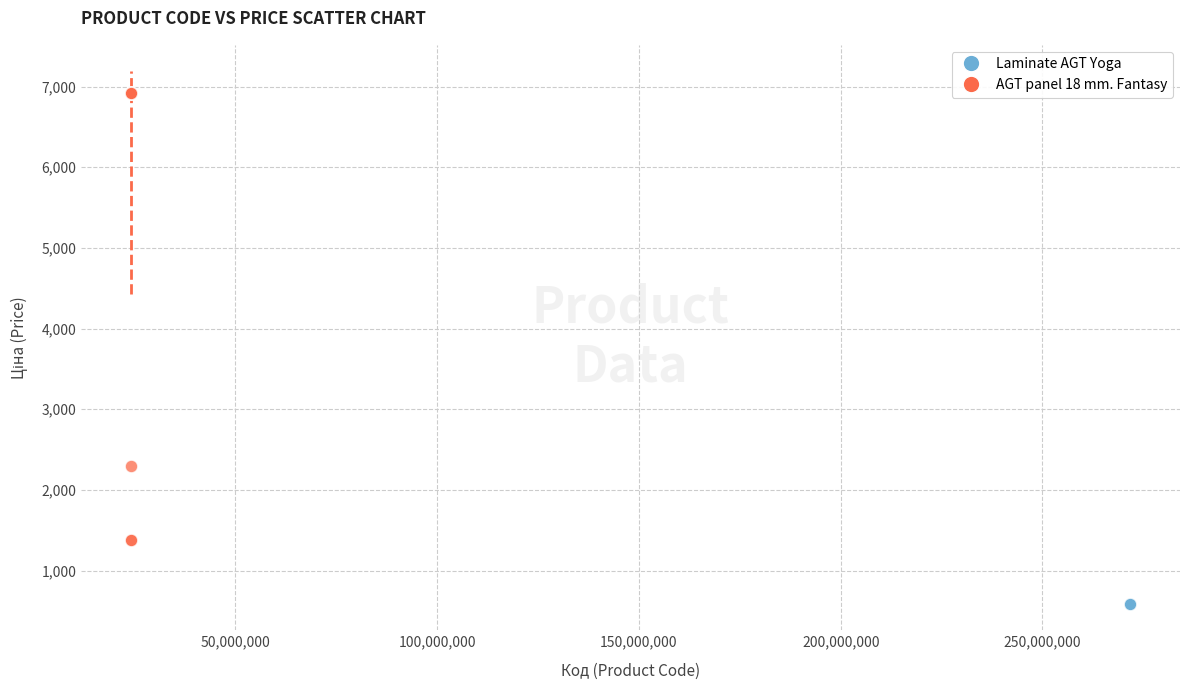

Which series reaches the minimum Y coordinate?

Laminate AGT Yoga